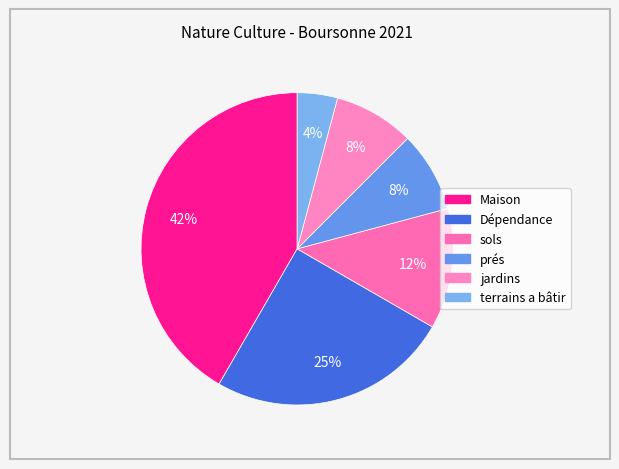

How many segments does this pie chart have?

6